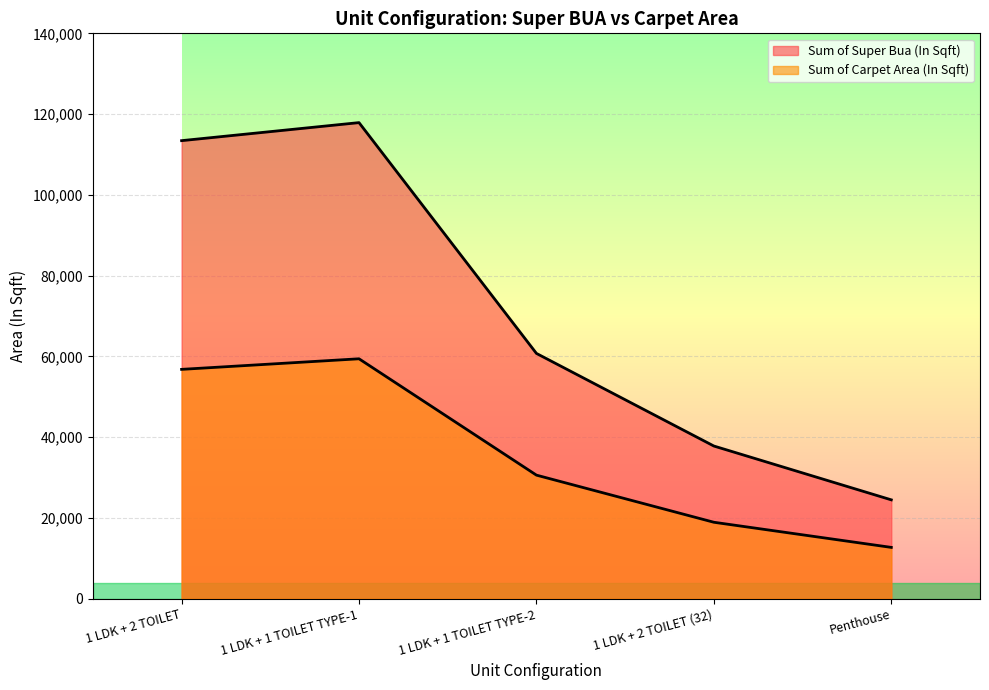

How many categories are shown in the chart?

5